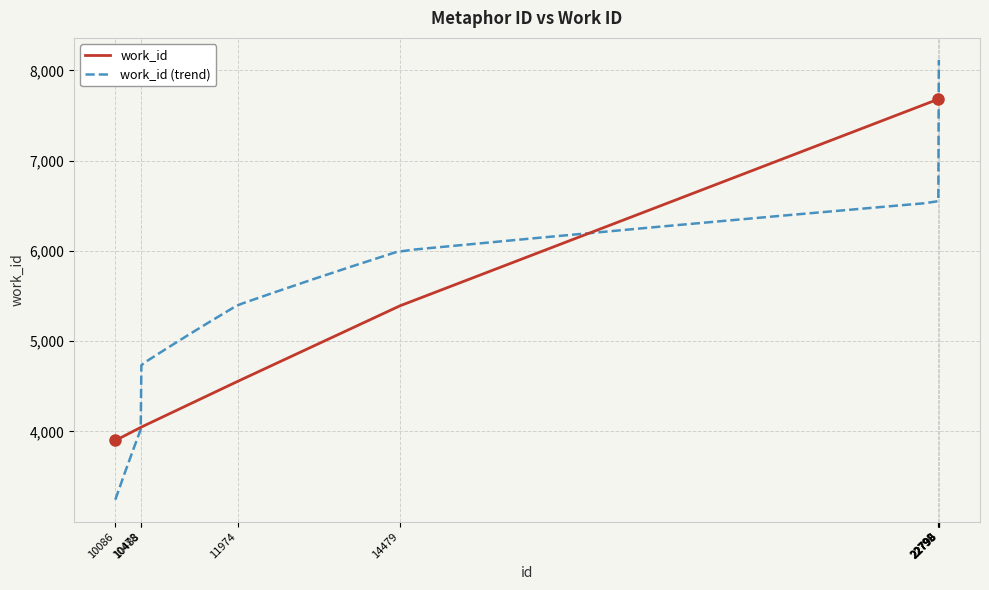

What is the value of the 6th point from the left?

7682